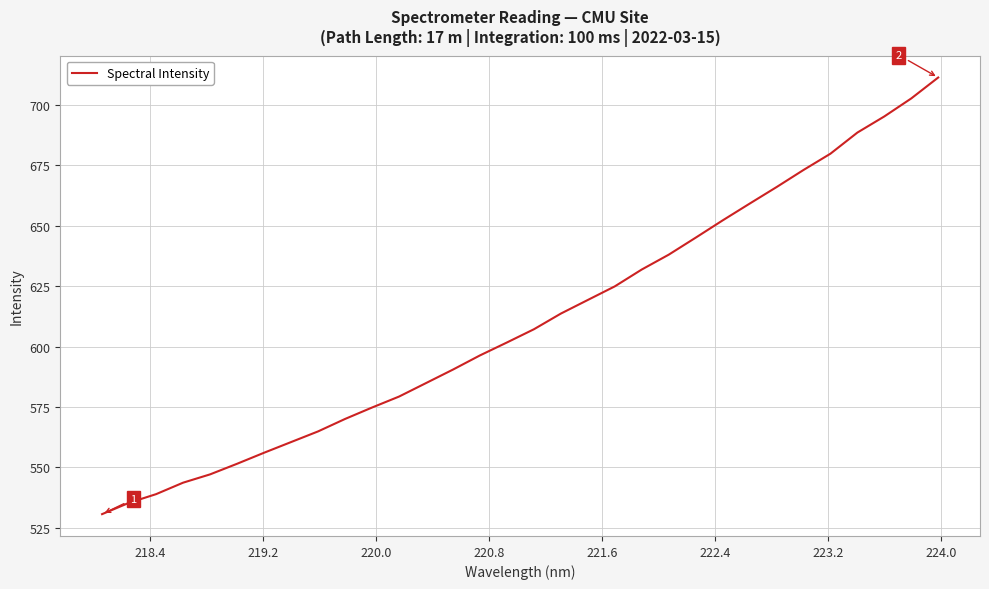

What is the greatest value displayed?

711.4